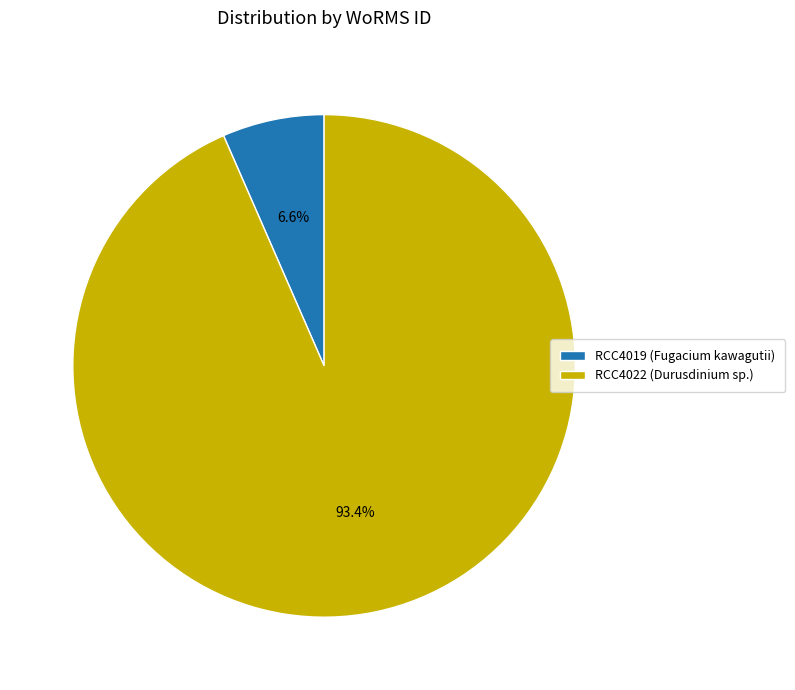

Which slice is the smallest?

RCC4019 (Fugacium kawagutii)